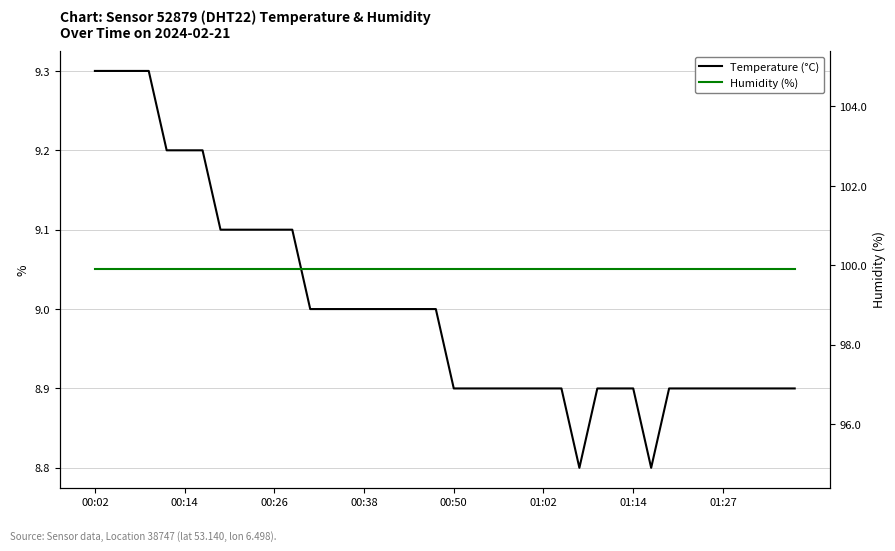

True or false: Temperature (°C) and Humidity (%) intersect in this chart.

False